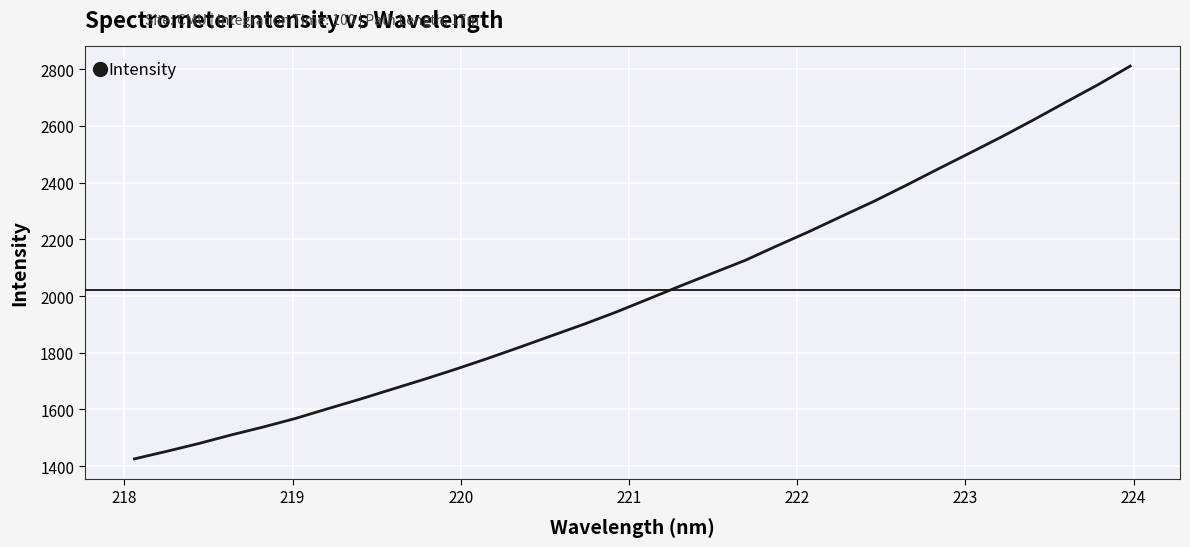

What is the maximum value shown in the chart?

2811.2